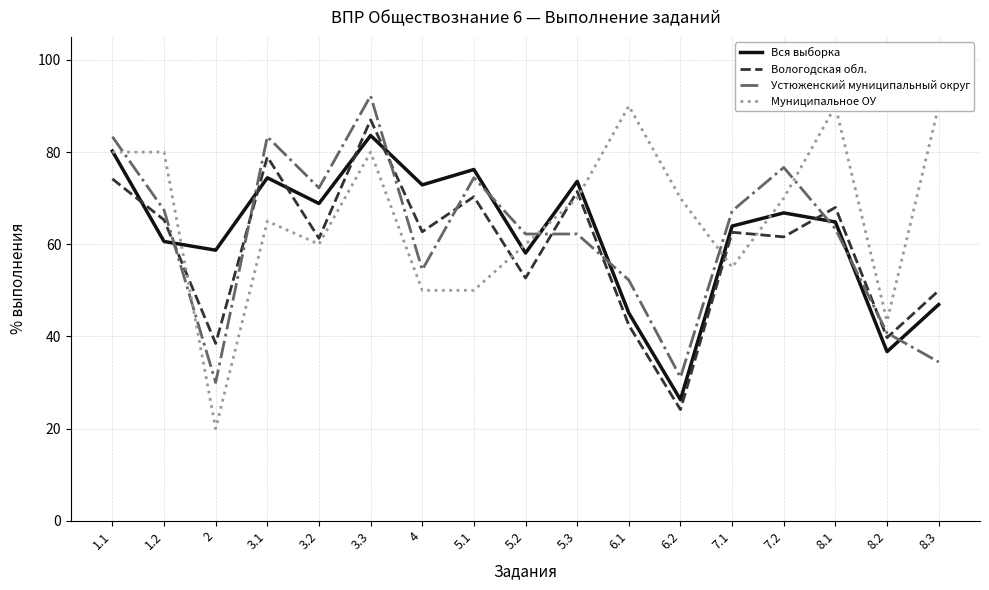

At which category does Вся выборка reach its first local peak?

3.1